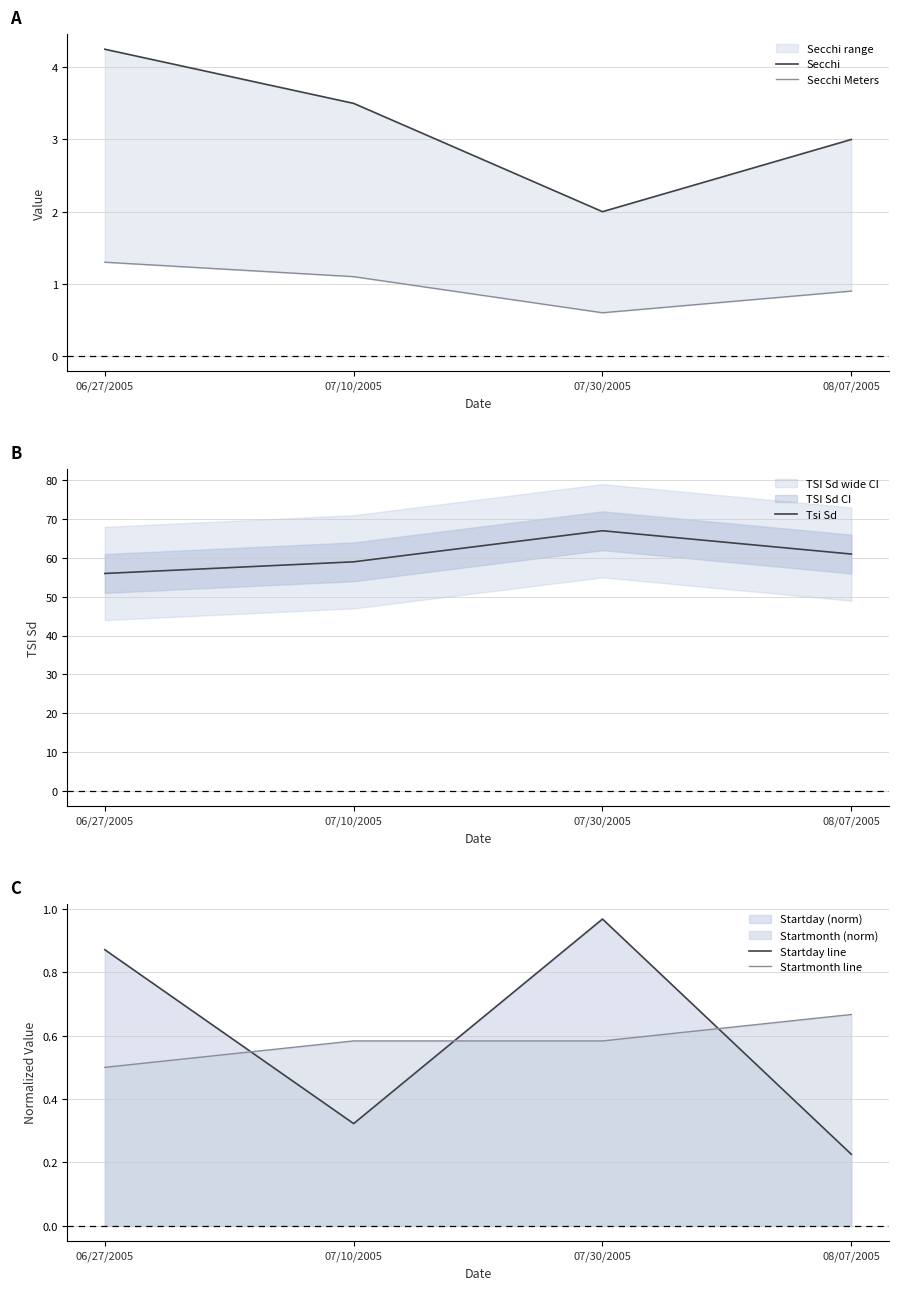

True or false: Secchi Meters and Secchi cross at least once.

False